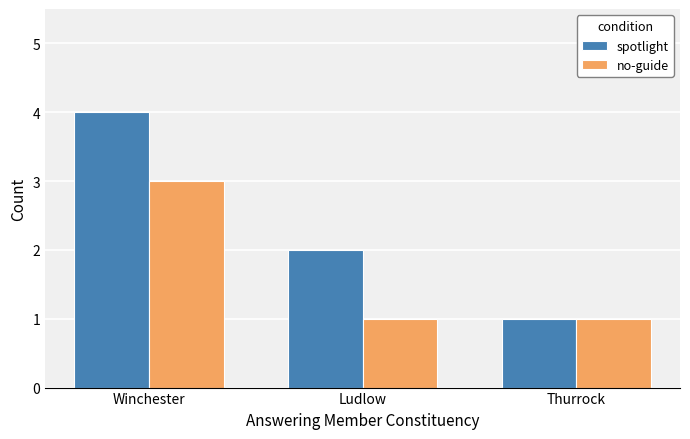

How many bars are there in each group?

2